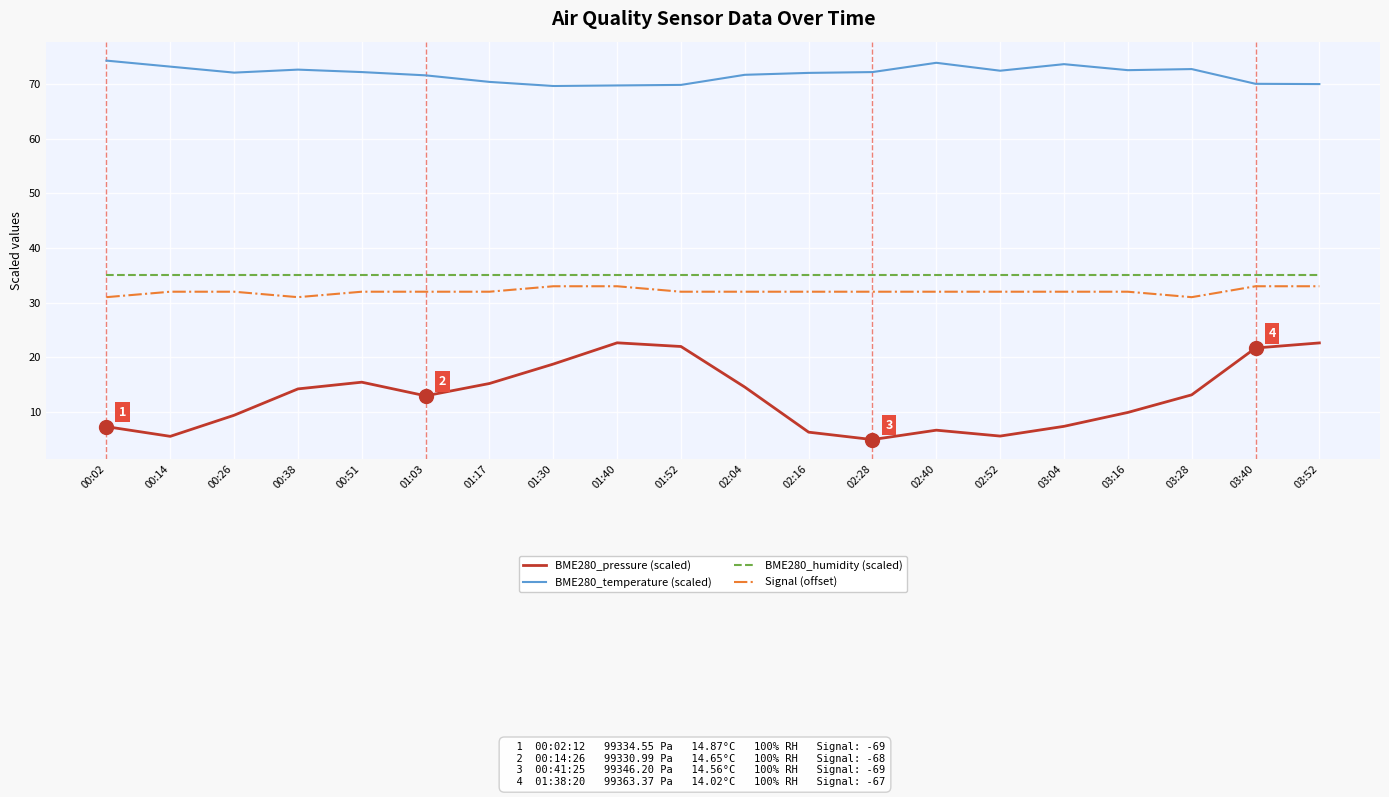

Read the BME280_pressure (scaled) value at 01:03.

12.9